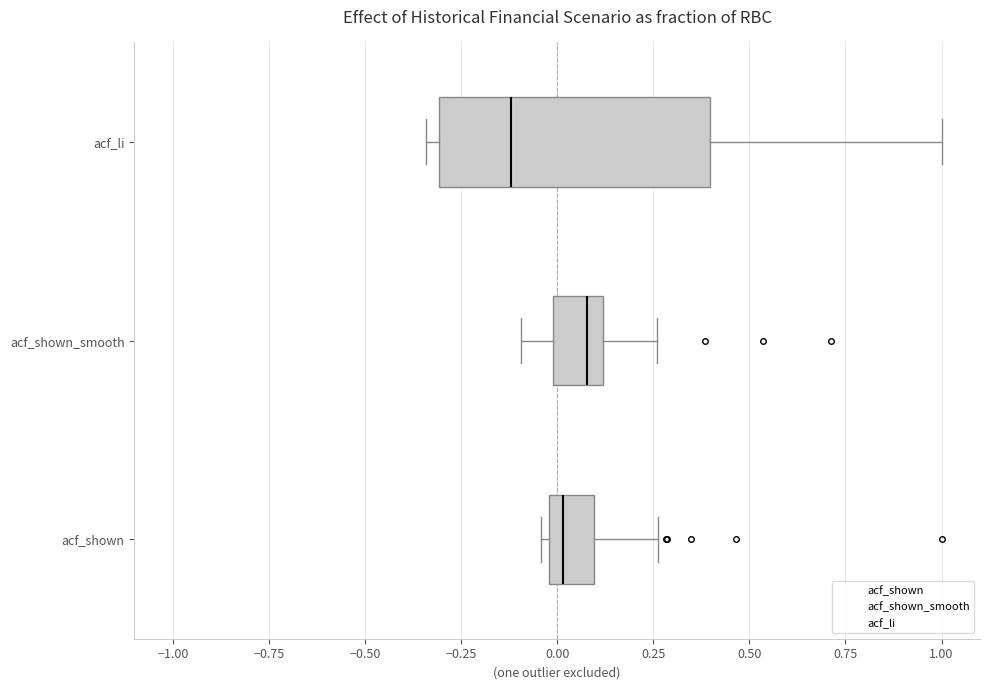

Reading bottom to top, transcribe this box plot: for each box, give where its median line is, the range the box spans, and where its two whiskers end, as read against the x-axis. The values are not printed on the chart, so give them approximately, as read against the axis.

acf_shown: median 0.00 (just right of the box's left edge), box 0.00 to 0.10, whiskers -0.05 to 0.25
acf_shown_smooth: median 0.10 (just left of the box's right edge), box 0.00 to 0.10, whiskers -0.10 to 0.25
acf_li: median -0.10, box -0.30 to 0.40, whiskers -0.35 to 1.00